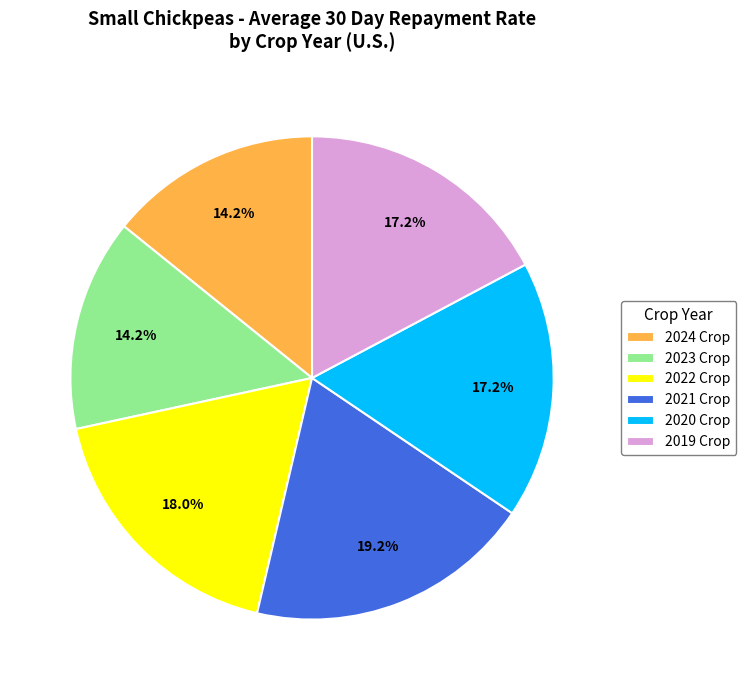

What portion of the pie excludes 2019 Crop?

82.8%